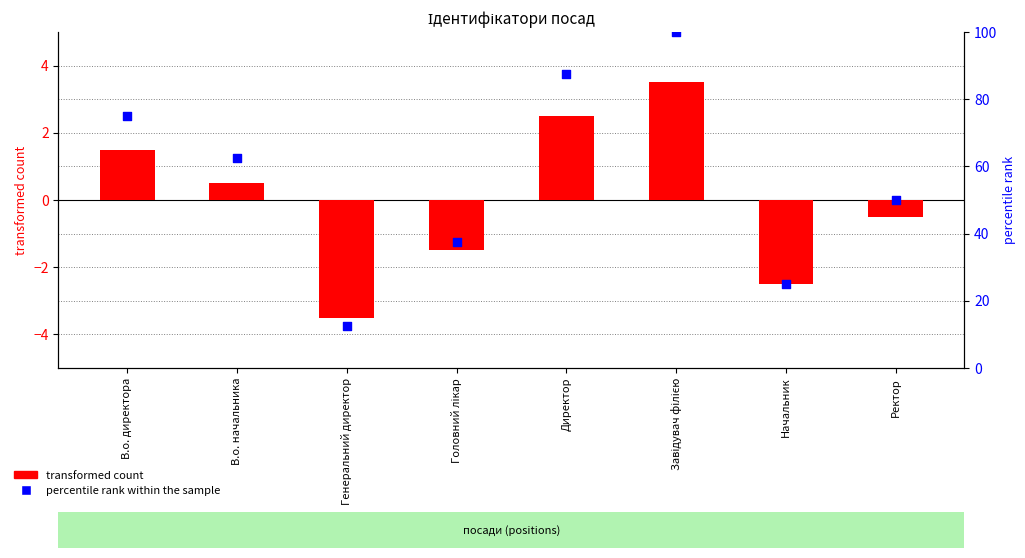

At how many categories does at least one series exceed 65?

3